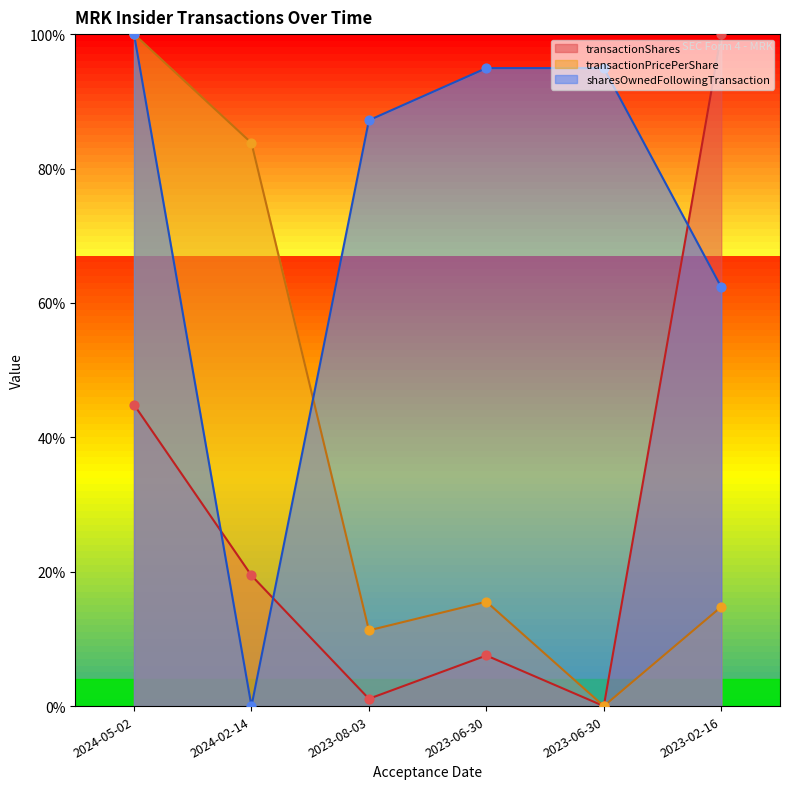

What is the total value across all series at 2024-02-14?

103.2